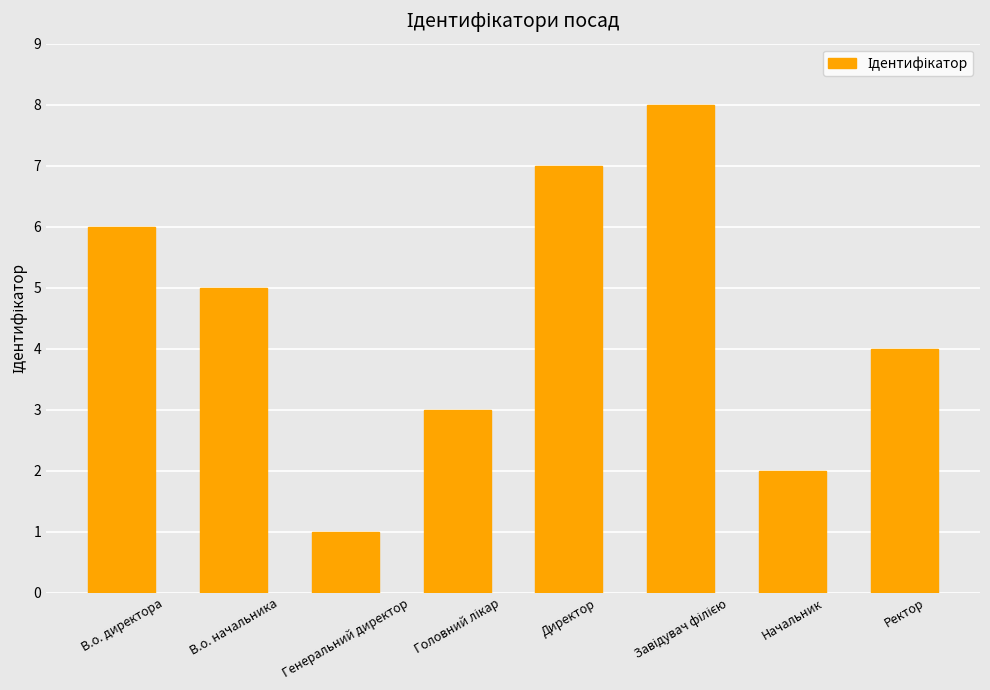

What value does the data have at Директор?

7